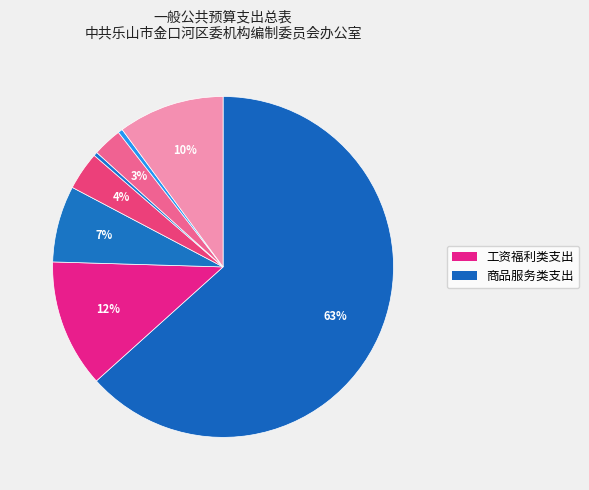

Count the number of slices in the pie.

8